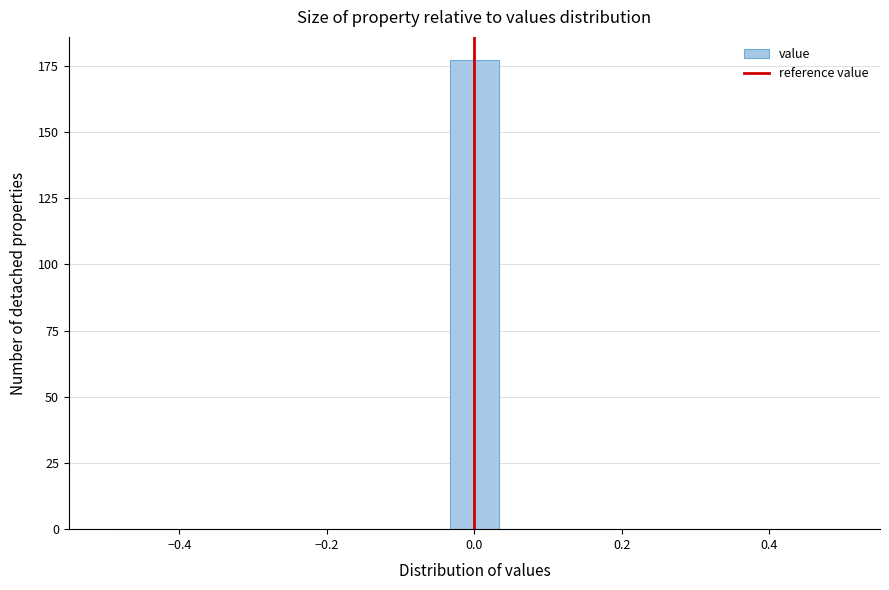

Read against the x-axis, roughly where is the centre of the tallest bar?

0.00